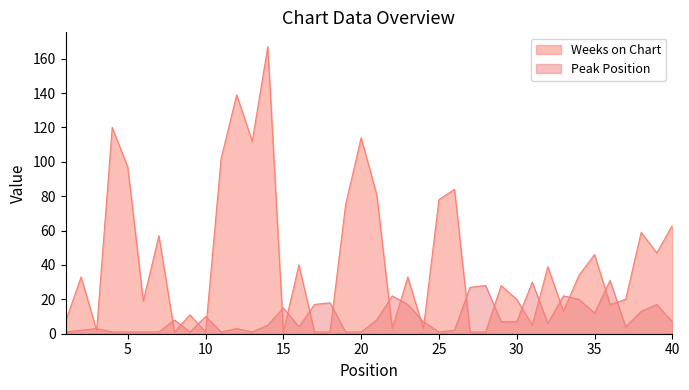

Where is Weeks on Chart nearest to the value 84?

26